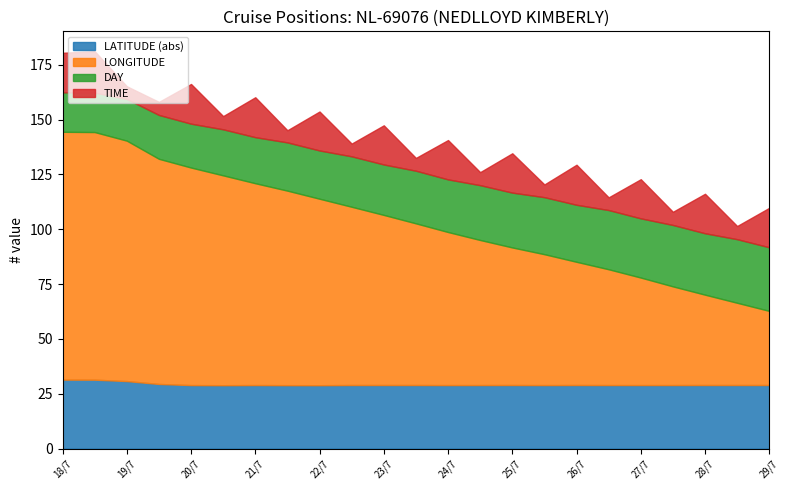

What are all the series names shown in the legend?

LATITUDE (abs), LONGITUDE, DAY, TIME